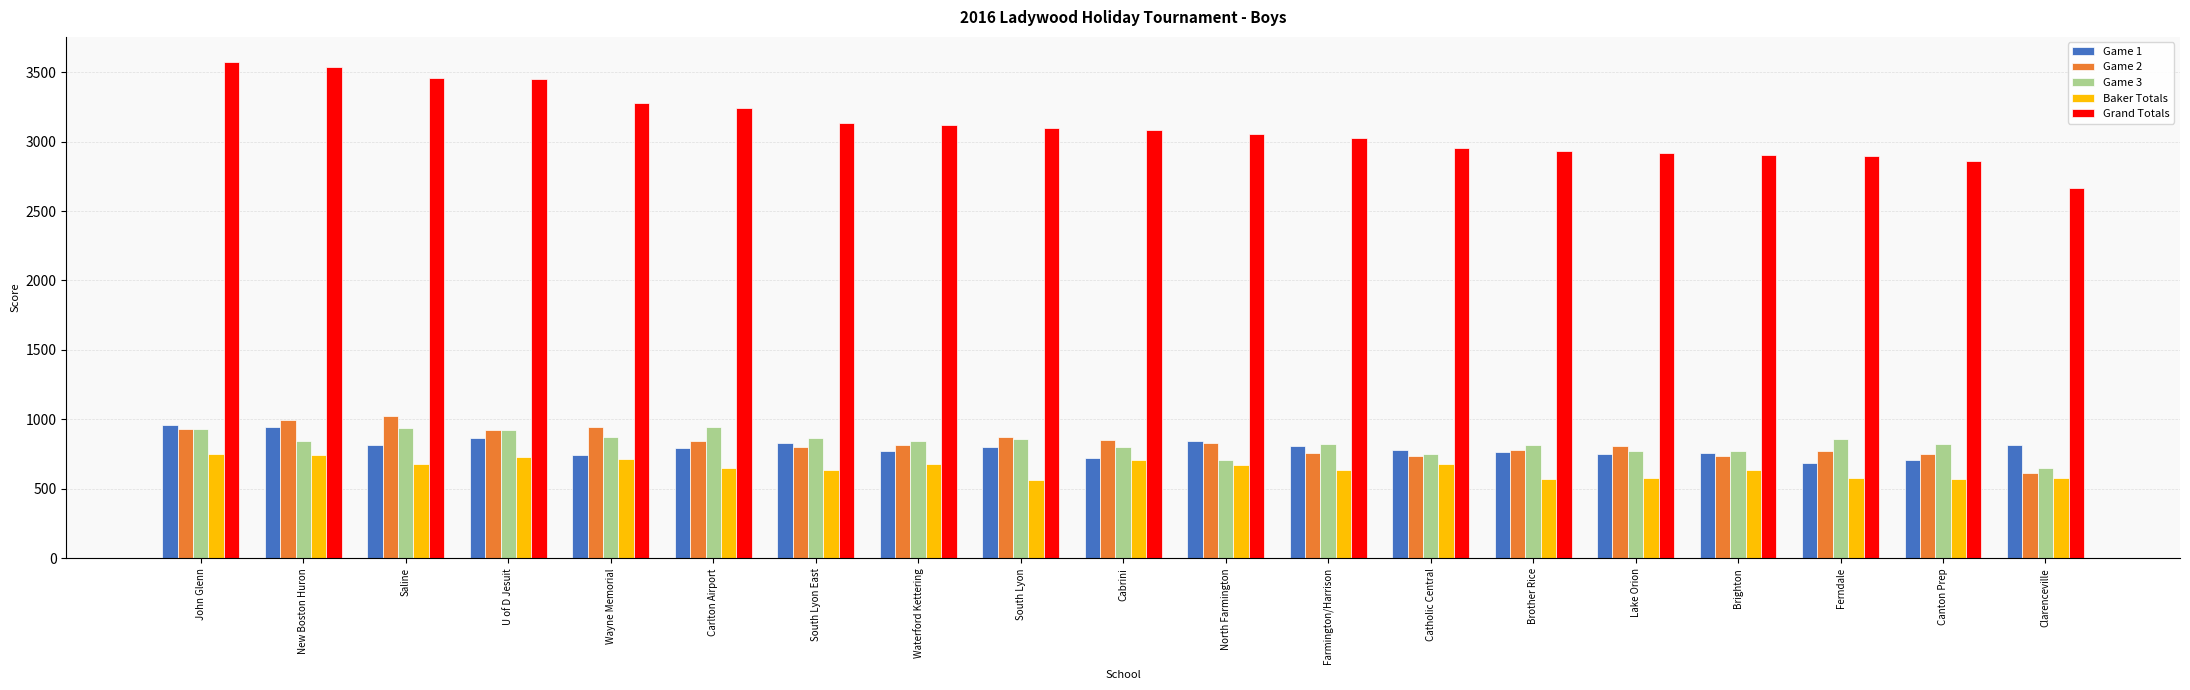

At which label does Game 2 reach its minimum?

Clarenceville